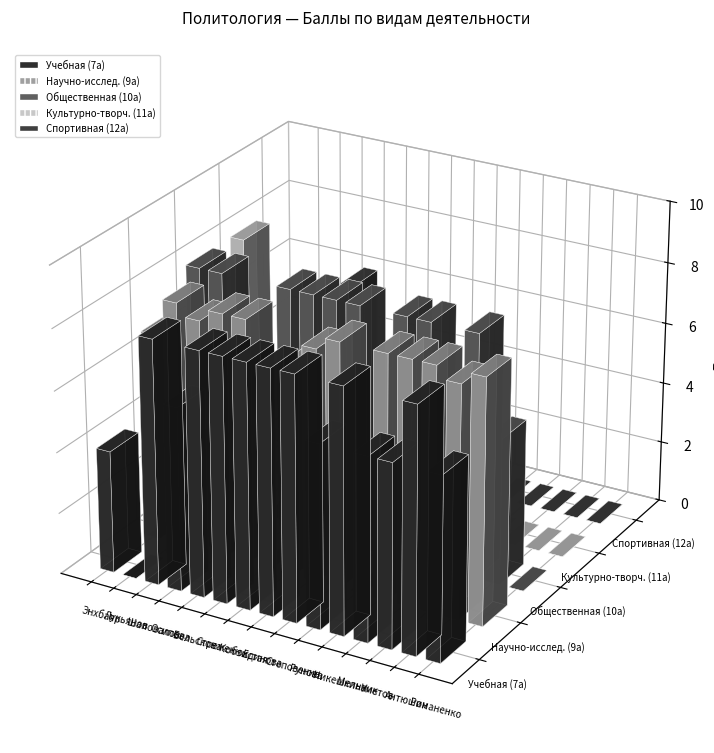

What is the difference between the Научно-исслед. (9а) values at Осипова and Бортников?

4.0